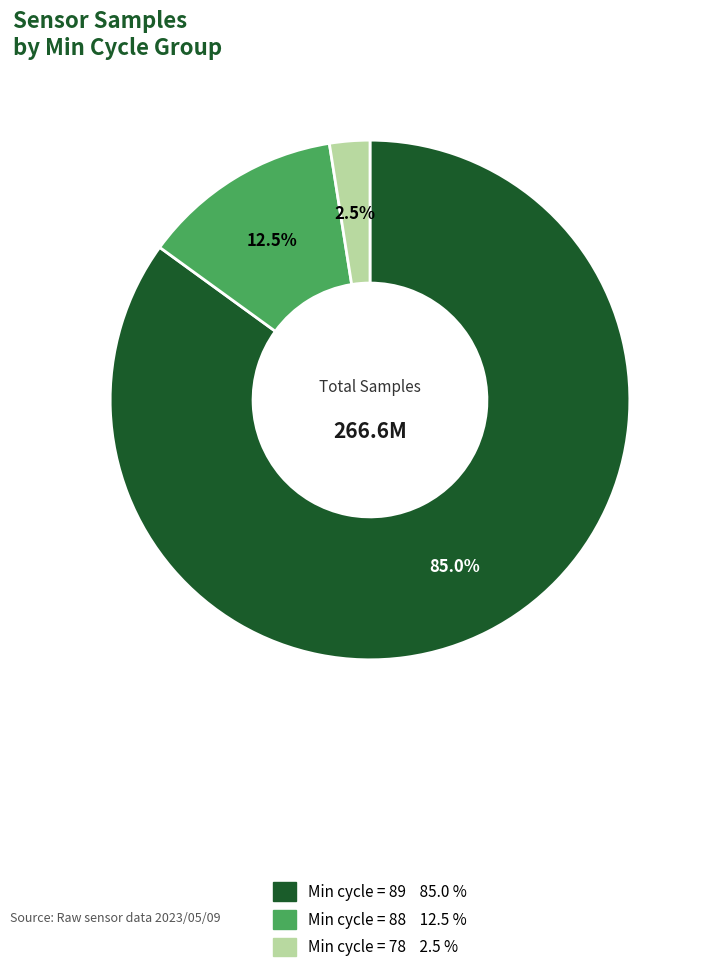

Is there a majority slice in this chart?

Yes